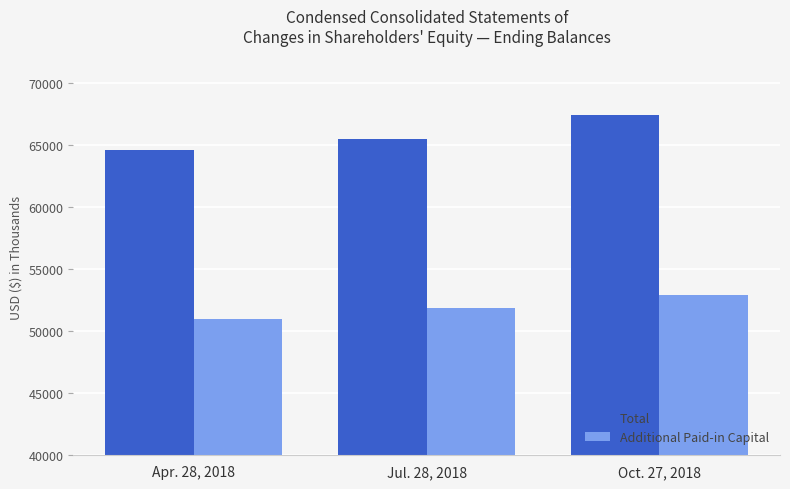

Reading left to right, what are all the values shown in this chart?

Total: Apr. 28, 2018=64630	Jul. 28, 2018=65488	Oct. 27, 2018=67408
Additional Paid-in Capital: Apr. 28, 2018=50952	Jul. 28, 2018=51877	Oct. 27, 2018=52948